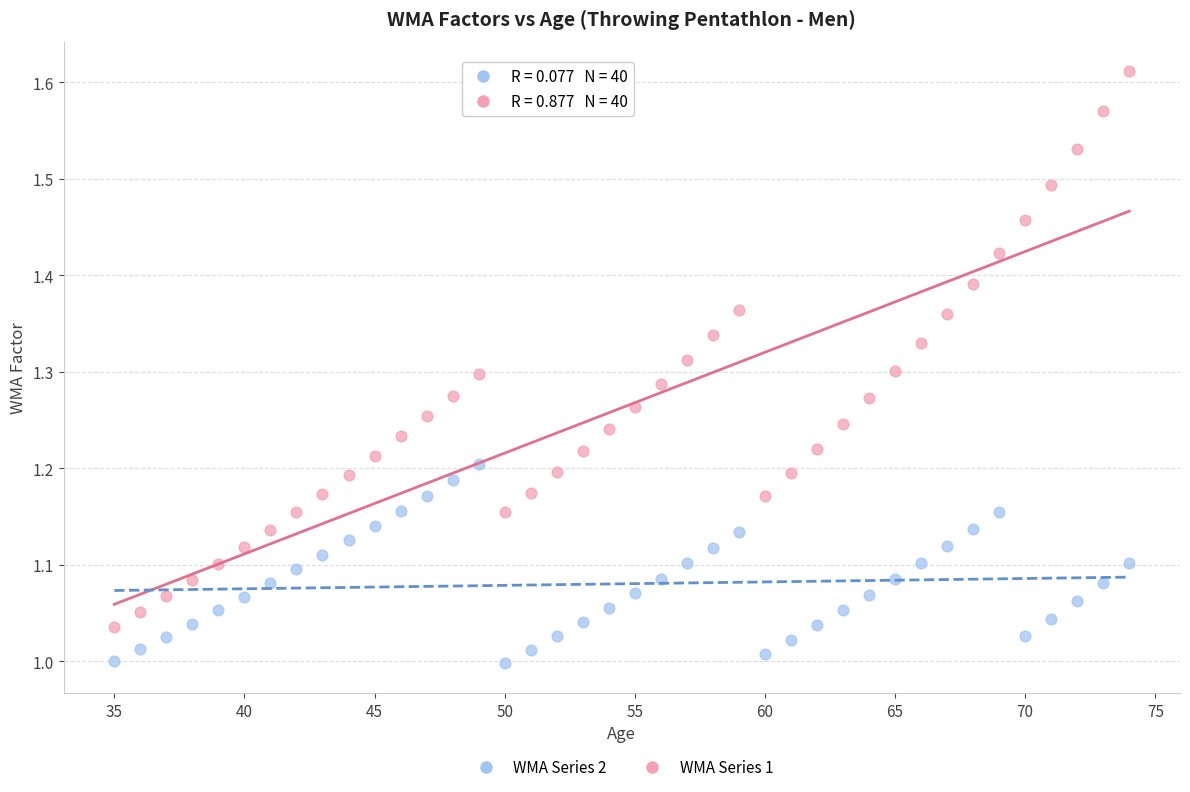

Which series has the widest spread of Y values?

WMA Series 1